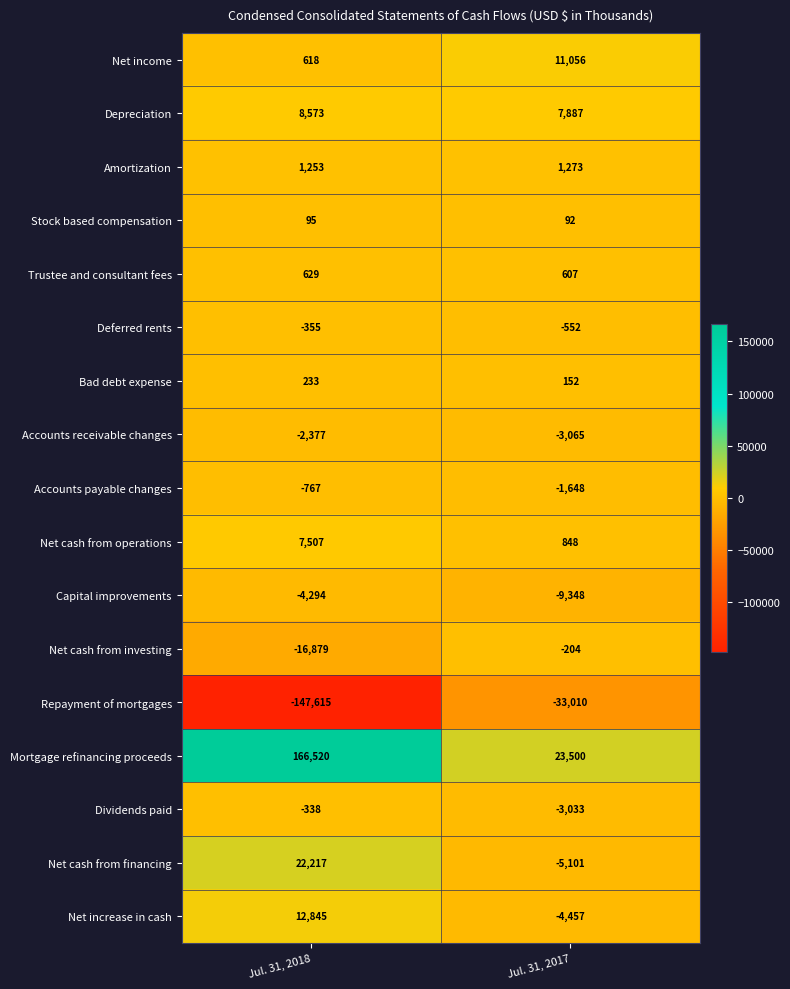

At how many categories does at least one series exceed 136896?

1